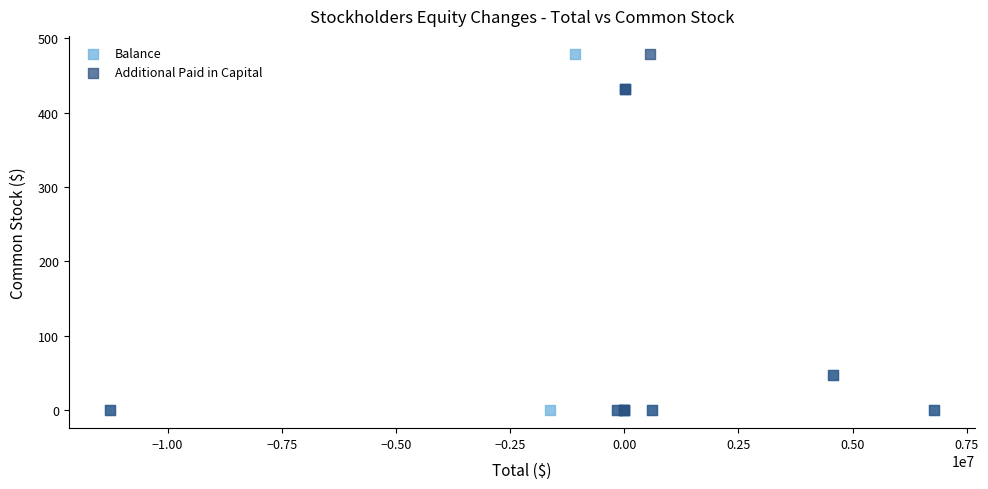

What are all the series names shown in the legend?

Balance, Additional Paid in Capital